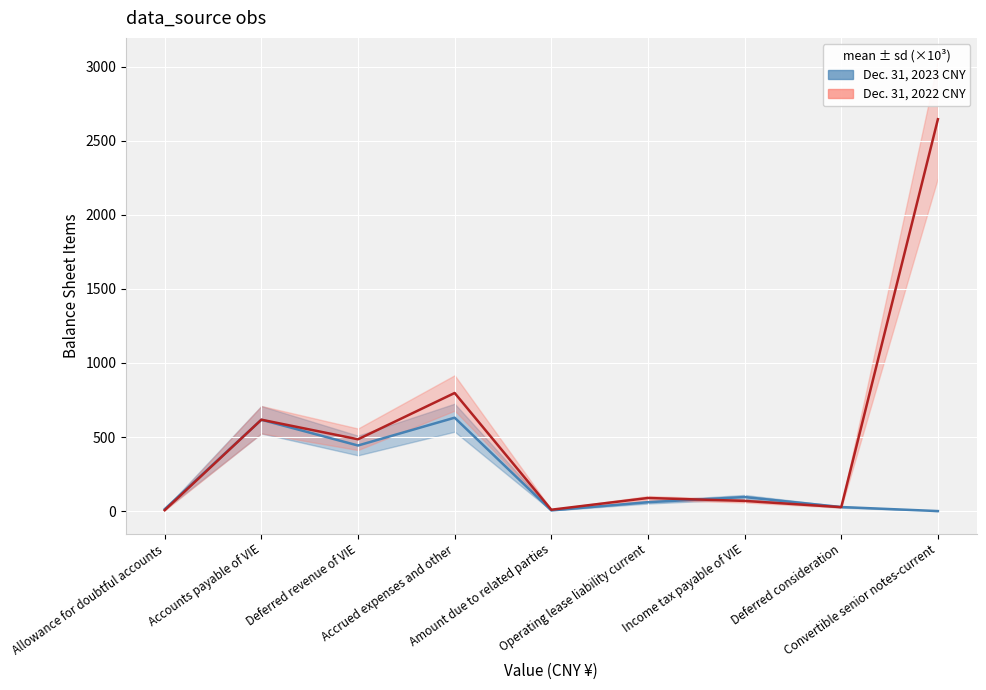

Reading right to left, extract all data points from this chart.

Dec. 31, 2023 CNY: Convertible senior notes-current=0.0	Deferred consideration=27.3	Income tax payable of VIE=94.7	Operating lease liability current=60.0	Amount due to related parties=4.3	Accrued expenses and other=630.6	Deferred revenue of VIE=442.8	Accounts payable of VIE=616.7	Allowance for doubtful accounts=12.8
Dec. 31, 2022 CNY: Convertible senior notes-current=2646.2	Deferred consideration=26.5	Income tax payable of VIE=68.8	Operating lease liability current=88.4	Amount due to related parties=9.2	Accrued expenses and other=797.5	Deferred revenue of VIE=484.8	Accounts payable of VIE=617.0	Allowance for doubtful accounts=5.9